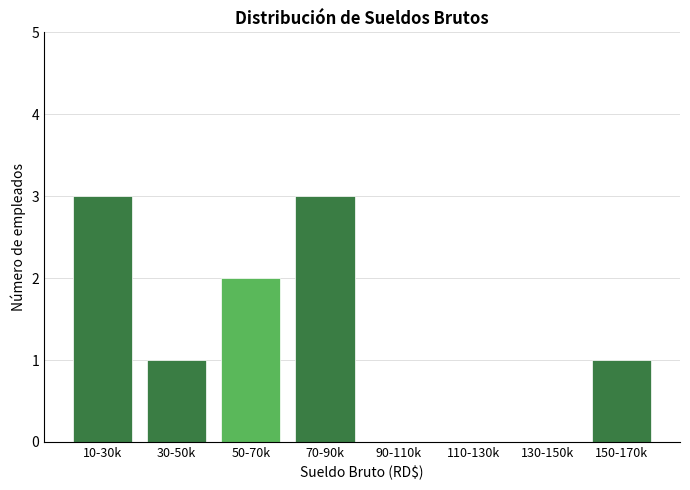

Reading left to right, extract all data points from this chart.

10-30k=3	30-50k=1	50-70k=2	70-90k=3	90-110k=0	110-130k=0	130-150k=0	150-170k=1